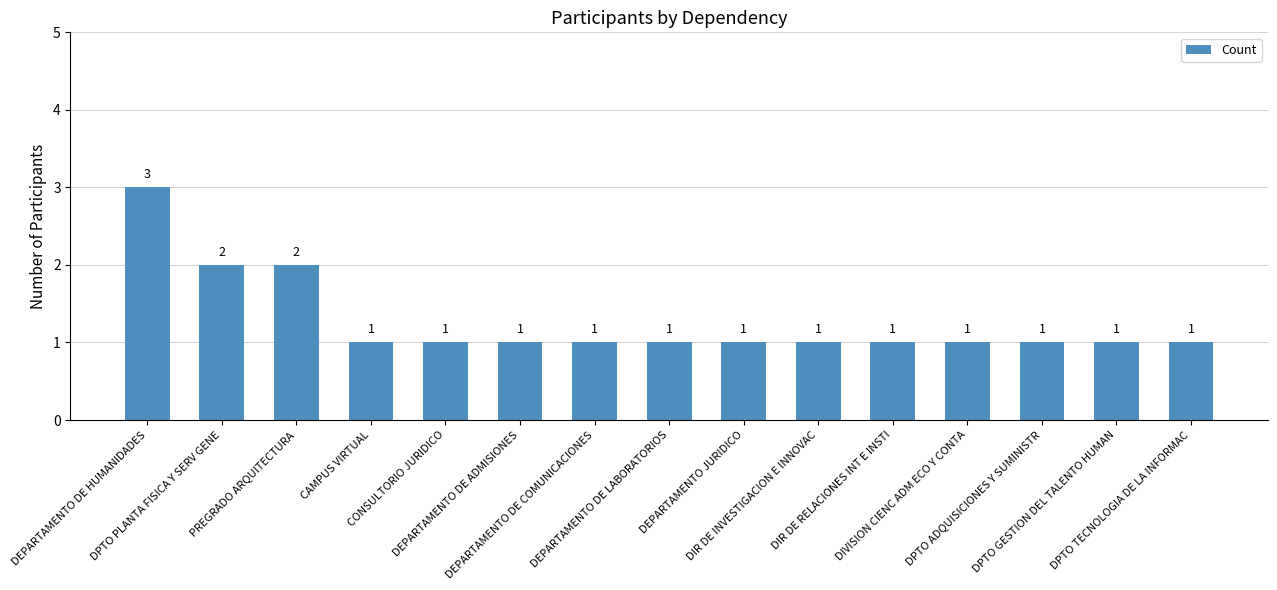

What is the minimum value shown in the chart?

1